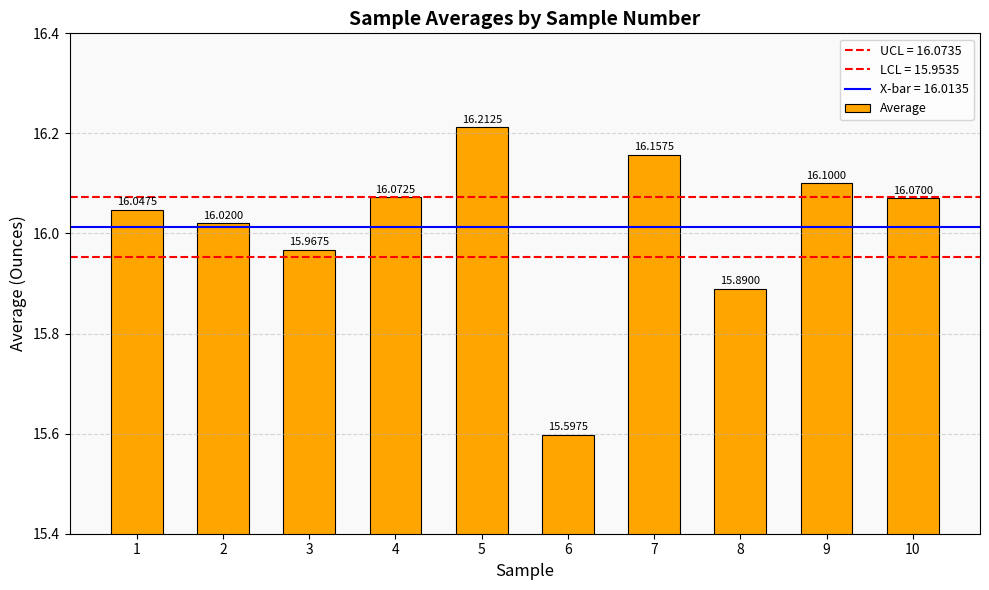

Where does the data first go above 16?

1